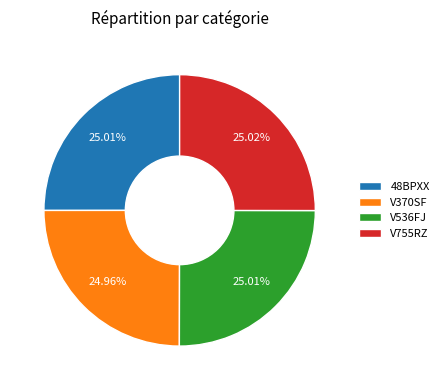

What is the ratio of the value at V536FJ to the value at V755RZ?

1.0